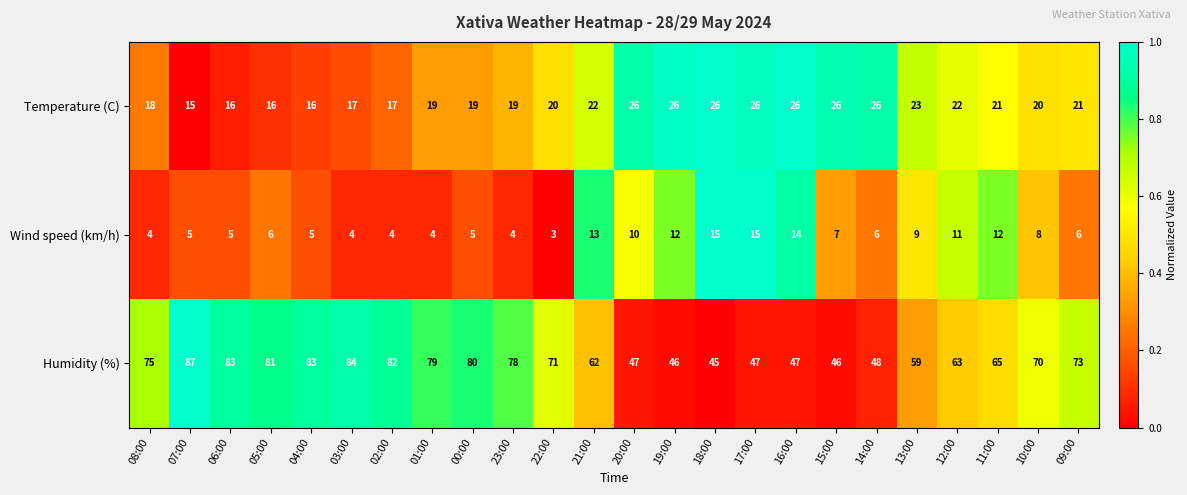

At which label does Temperature (C) first exceed 21?

21:00